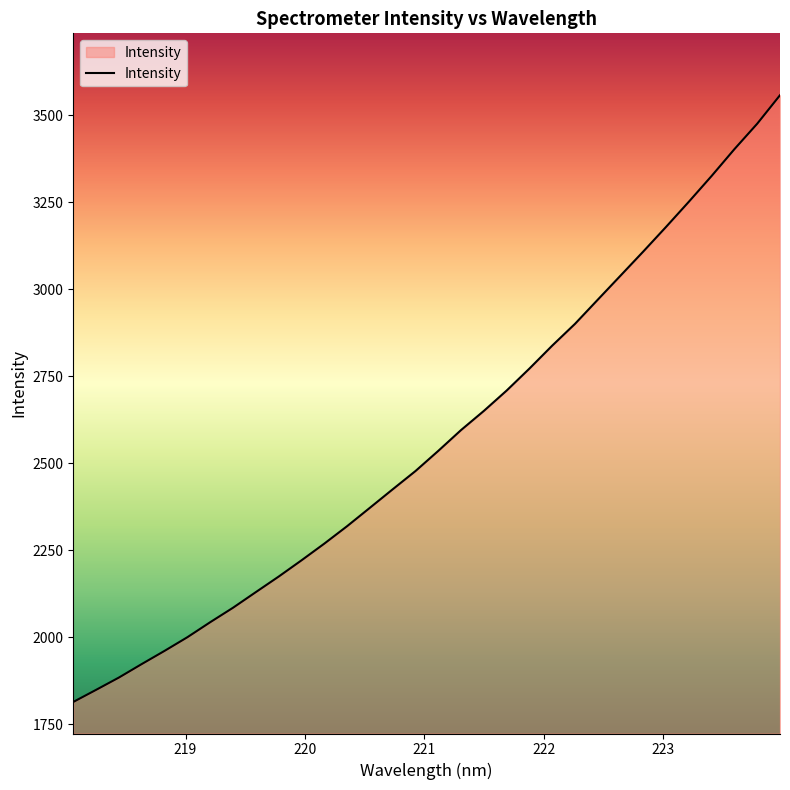

How many lines are shown in the chart?

1